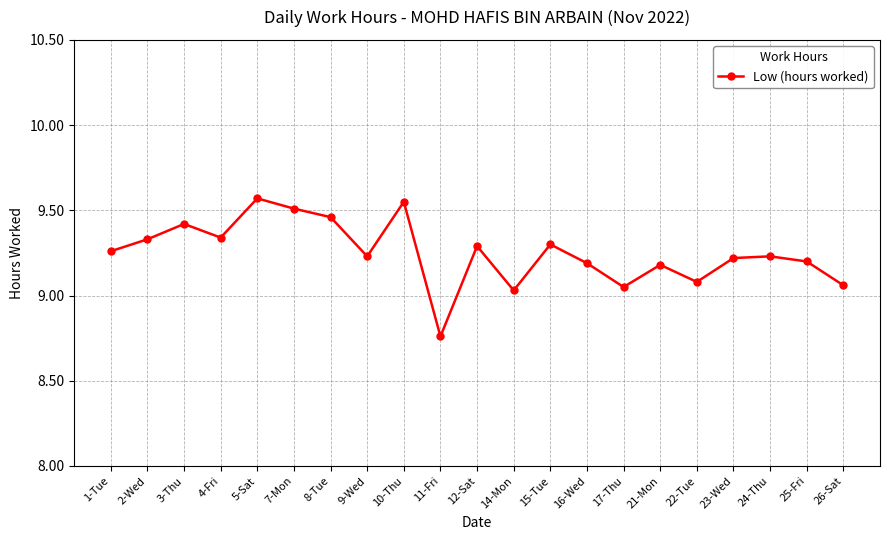

Is it true that the value at 15-Tue is 9.3?

True